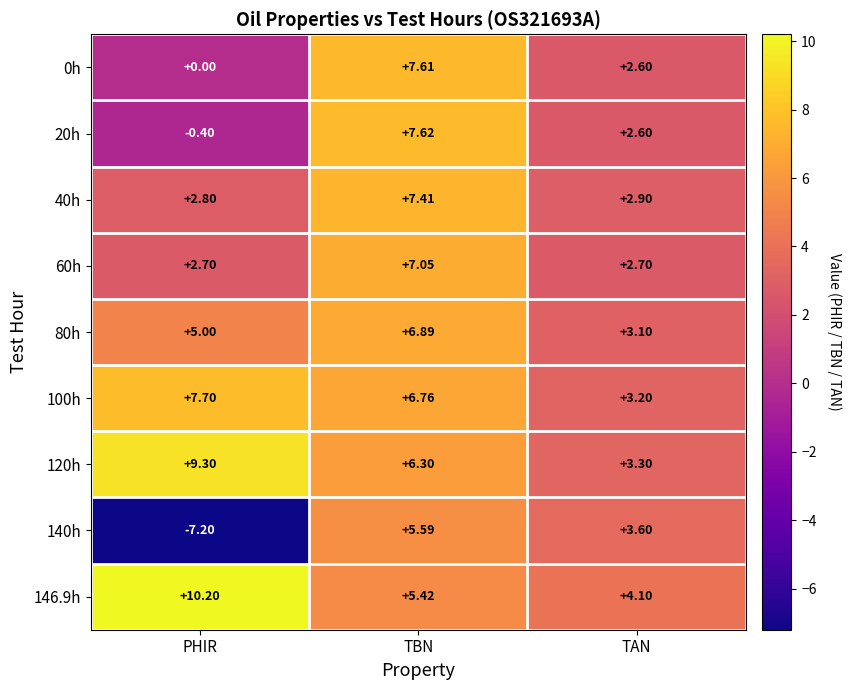

What is the greatest value displayed?

10.2